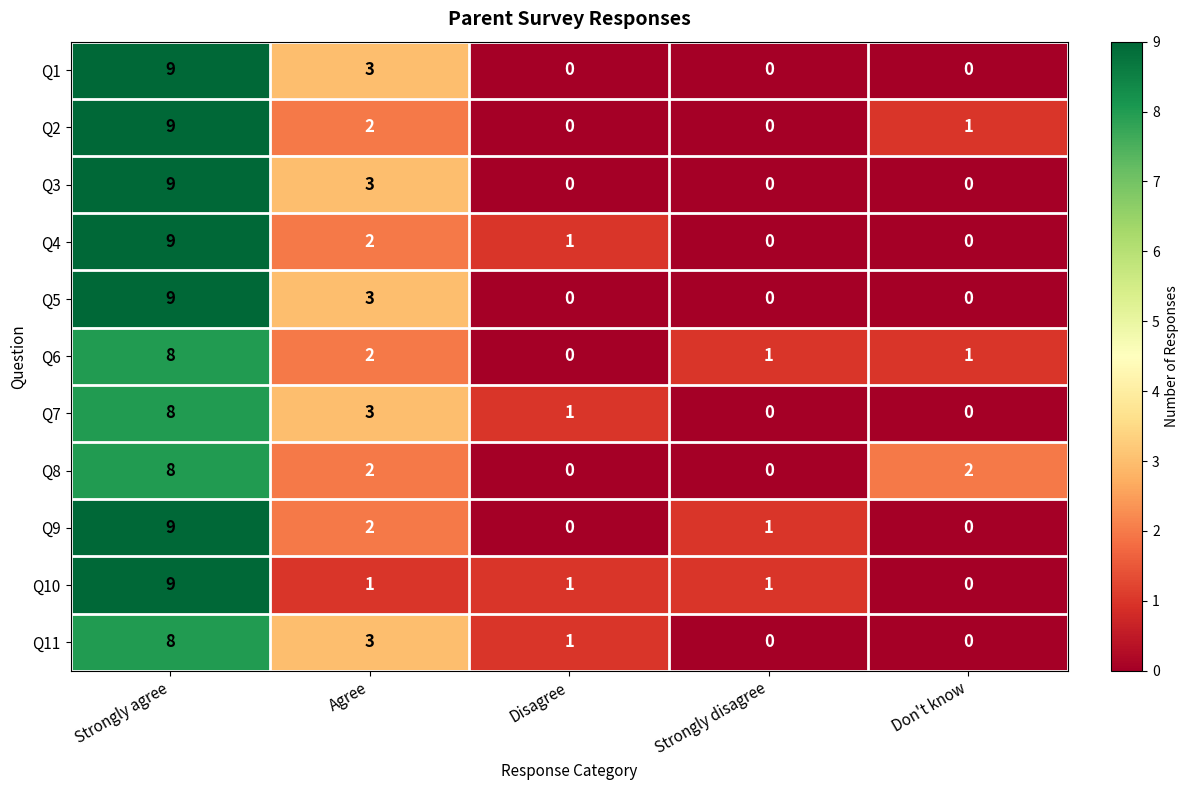

Where is Q1 nearest to the value 4?

Agree